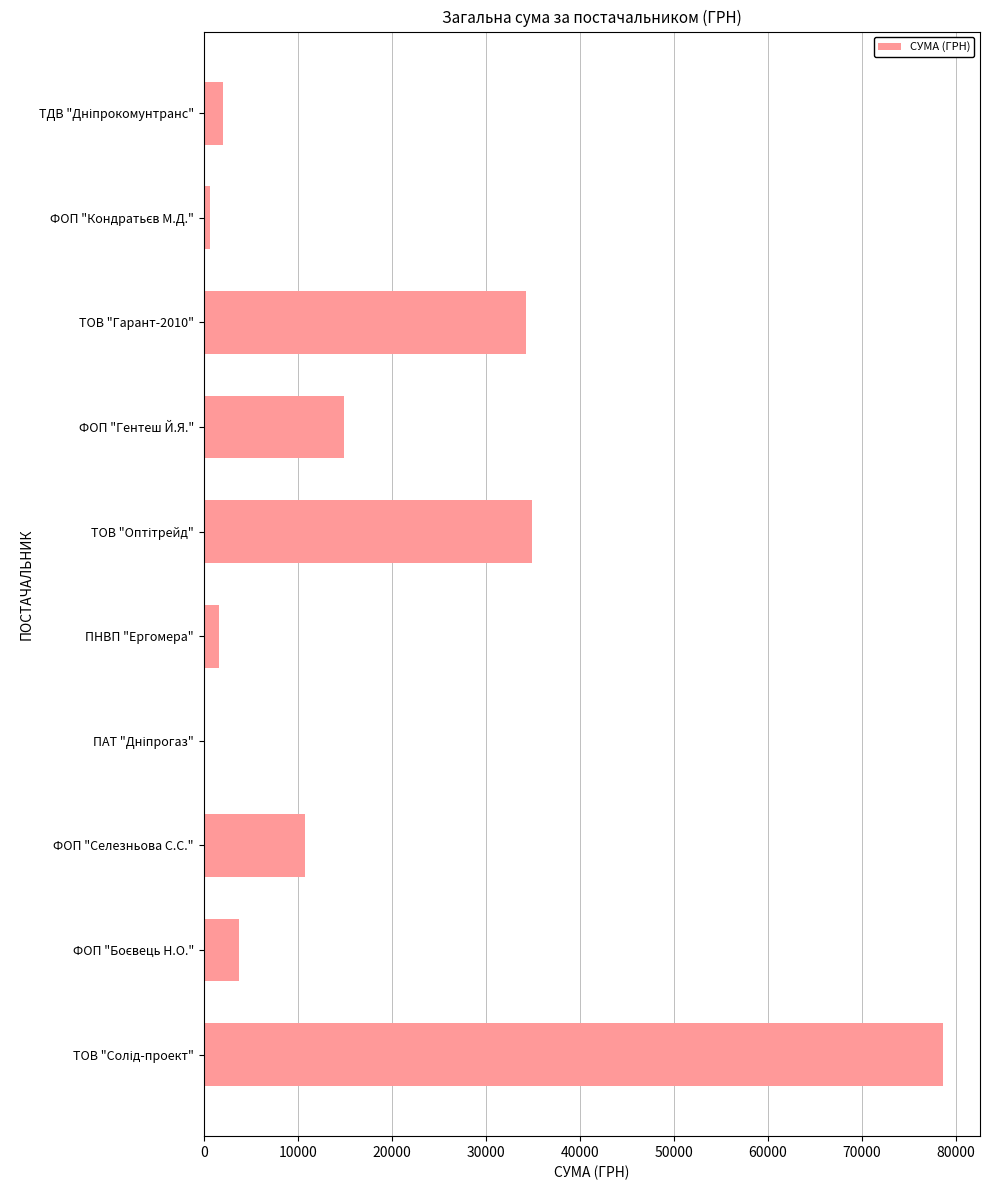

What is the change in value from ФОП "Гентеш Й.Я." to ТОВ "Гарант-2010"?

+19343.0